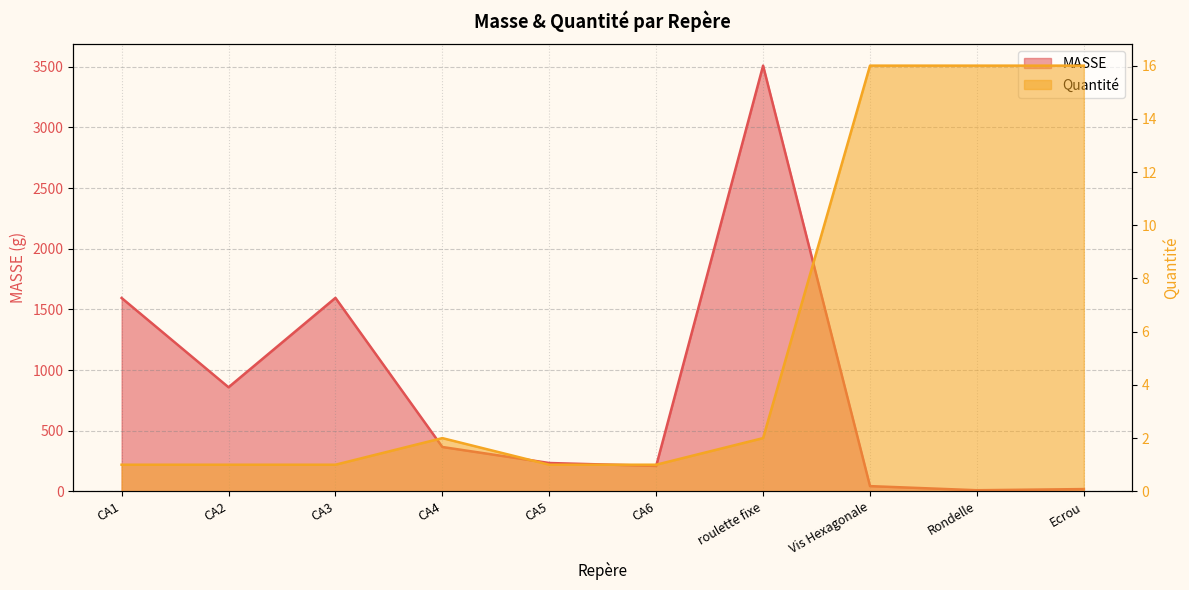

Reading right to left, list all the values displayed in this chart.

MASSE: Ecrou=18.5	Rondelle=9.0	Vis Hexagonale=42.9	roulette fixe=3509.0	CA6=209.2	CA5=233.4	CA4=365.4	CA3=1594.6	CA2=857.8	CA1=1593.8
Quantité: Ecrou=16.0	Rondelle=16.0	Vis Hexagonale=16.0	roulette fixe=2.0	CA6=1.0	CA5=1.0	CA4=2.0	CA3=1.0	CA2=1.0	CA1=1.0